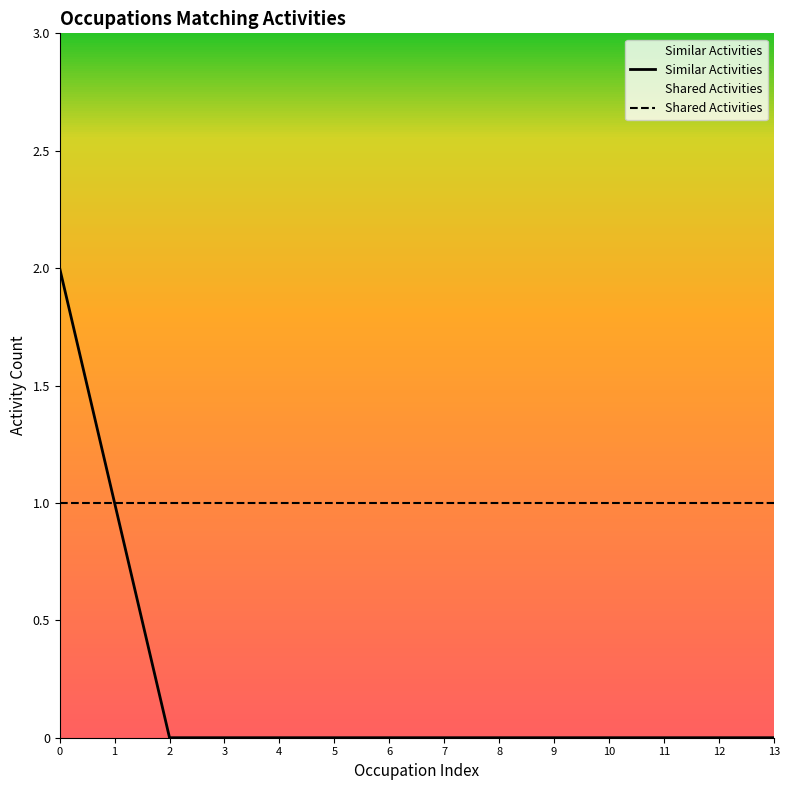

Which category has the lowest value in the Similar Activities series?

2